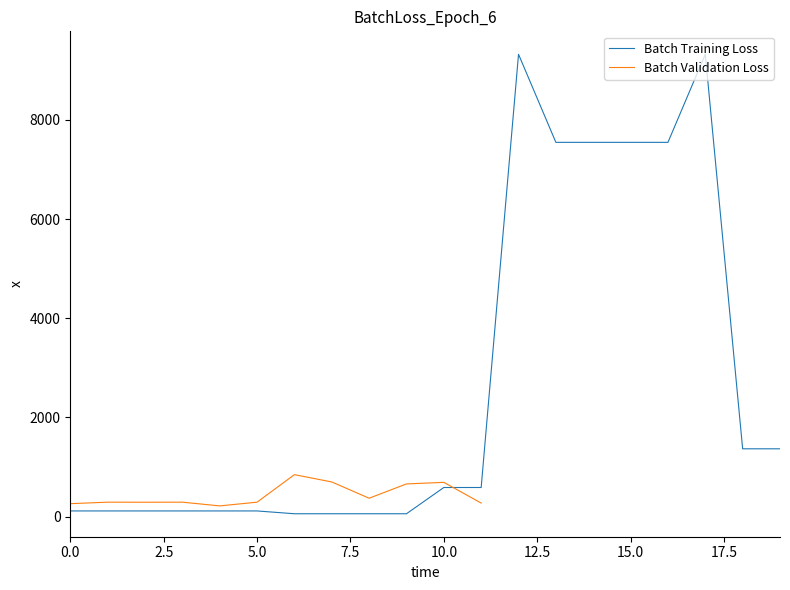

The value of Batch Training Loss at 15.0 is 2894.4. True or false?

False